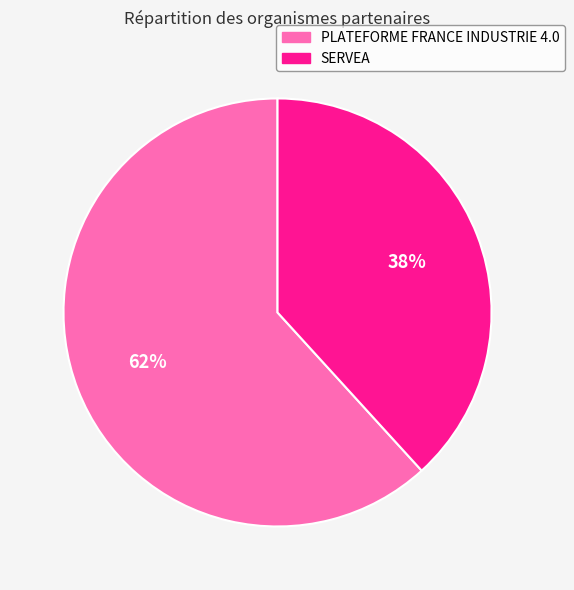

To the nearest percent, what portion does SERVEA represent?

38%